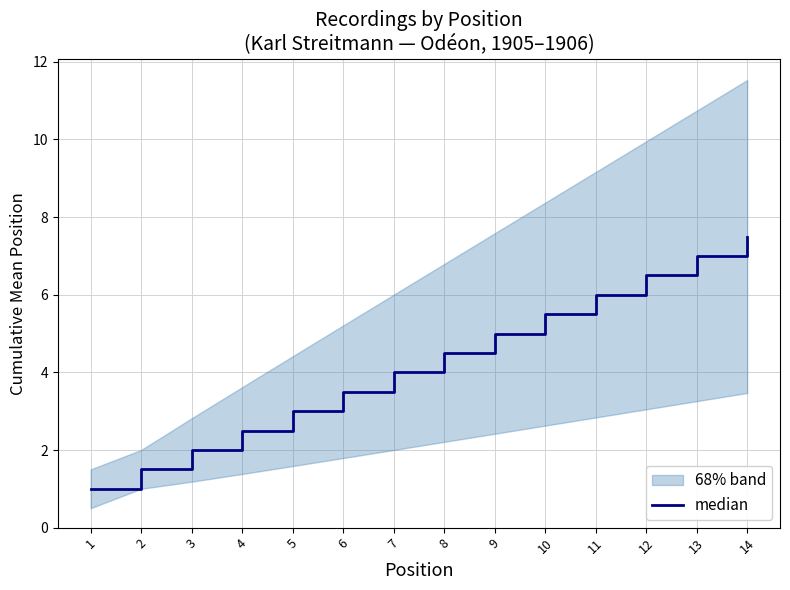

What is the sum of the values at 6 and 12?

10.0